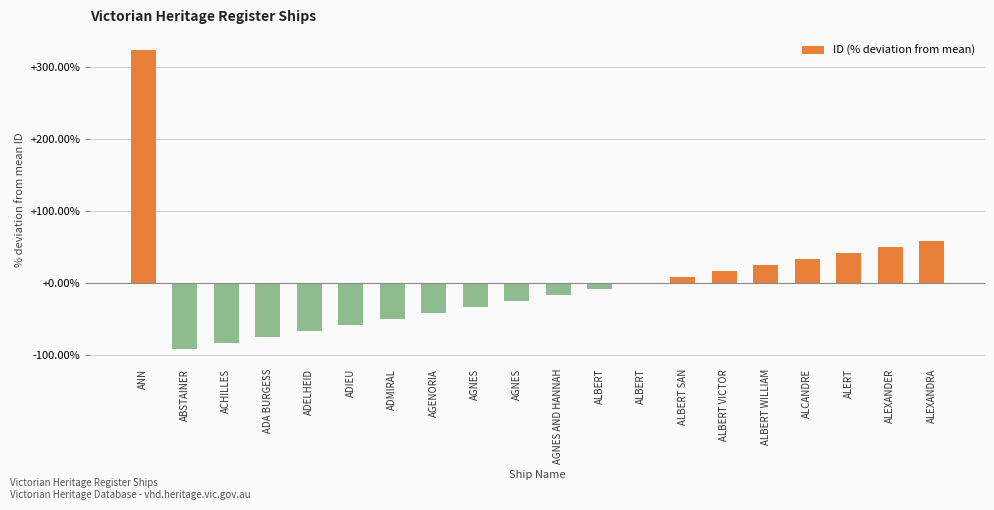

How many categories are shown in the chart?

20